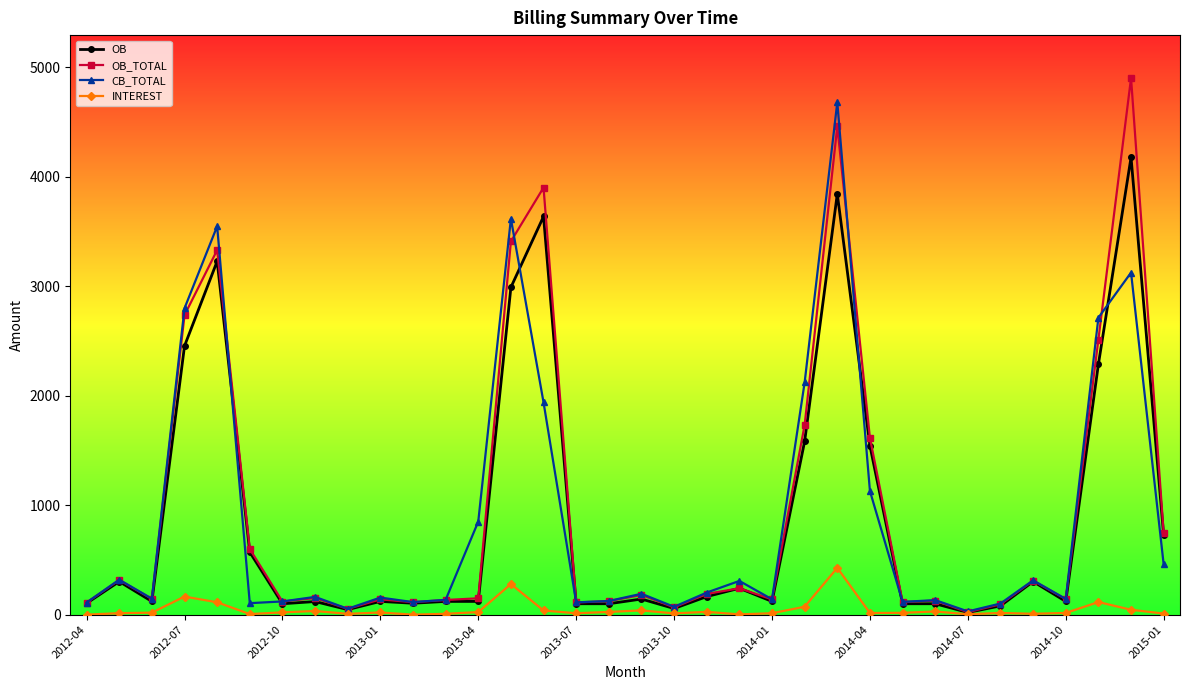

Rank the series by their maximum value, from lowest to highest.

INTEREST, OB, CB_TOTAL, OB_TOTAL